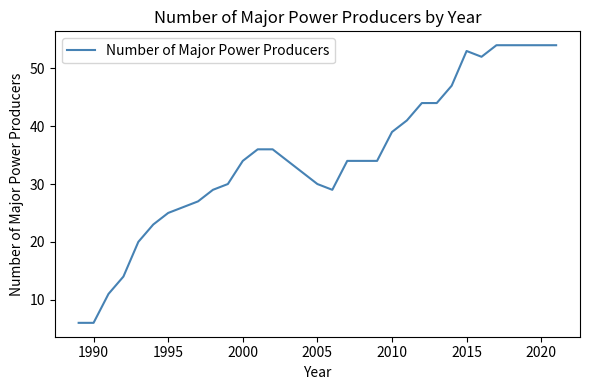

What is the minimum value shown in the chart?

6